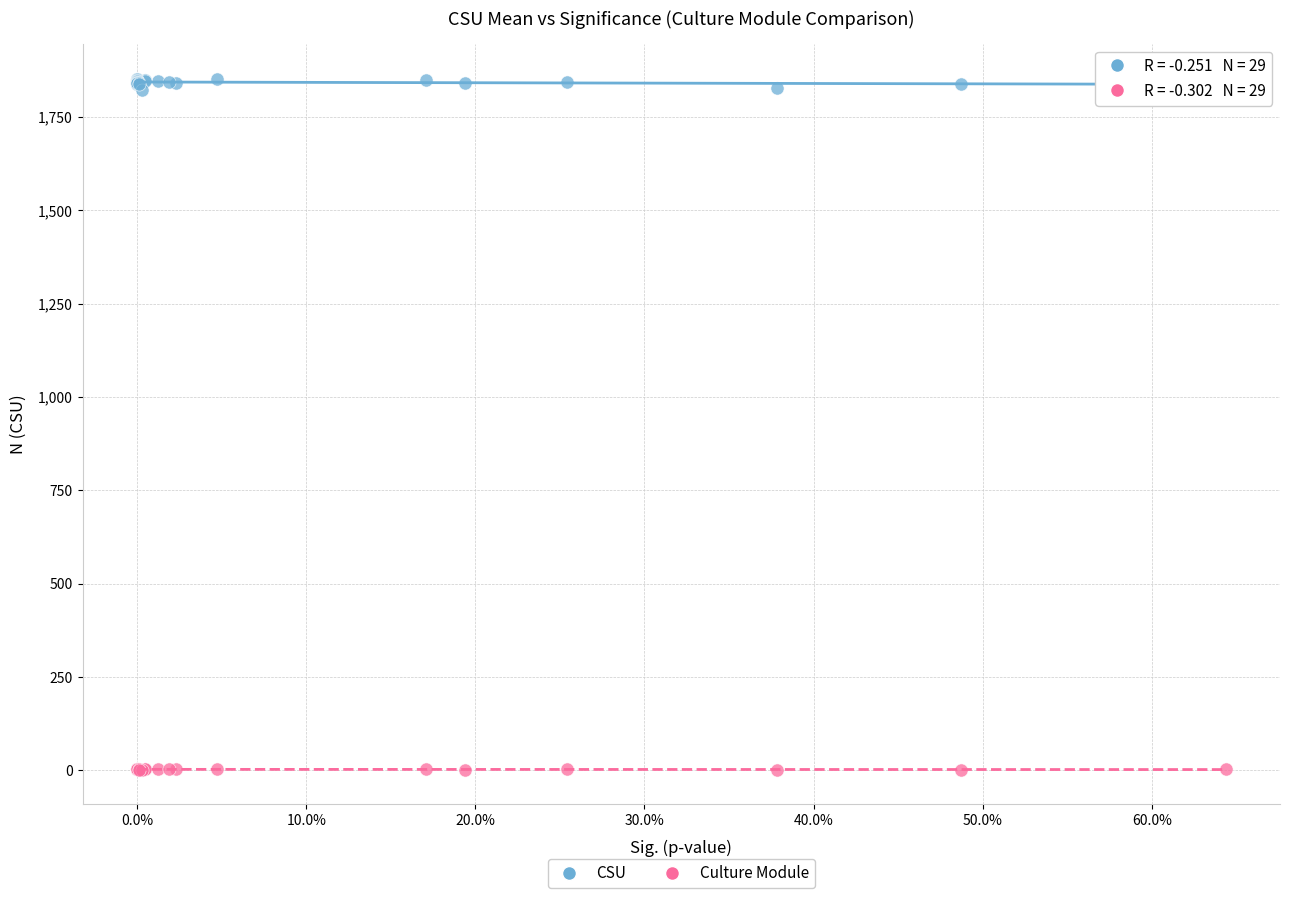

Which series has the largest Y range (max minus min)?

CSU